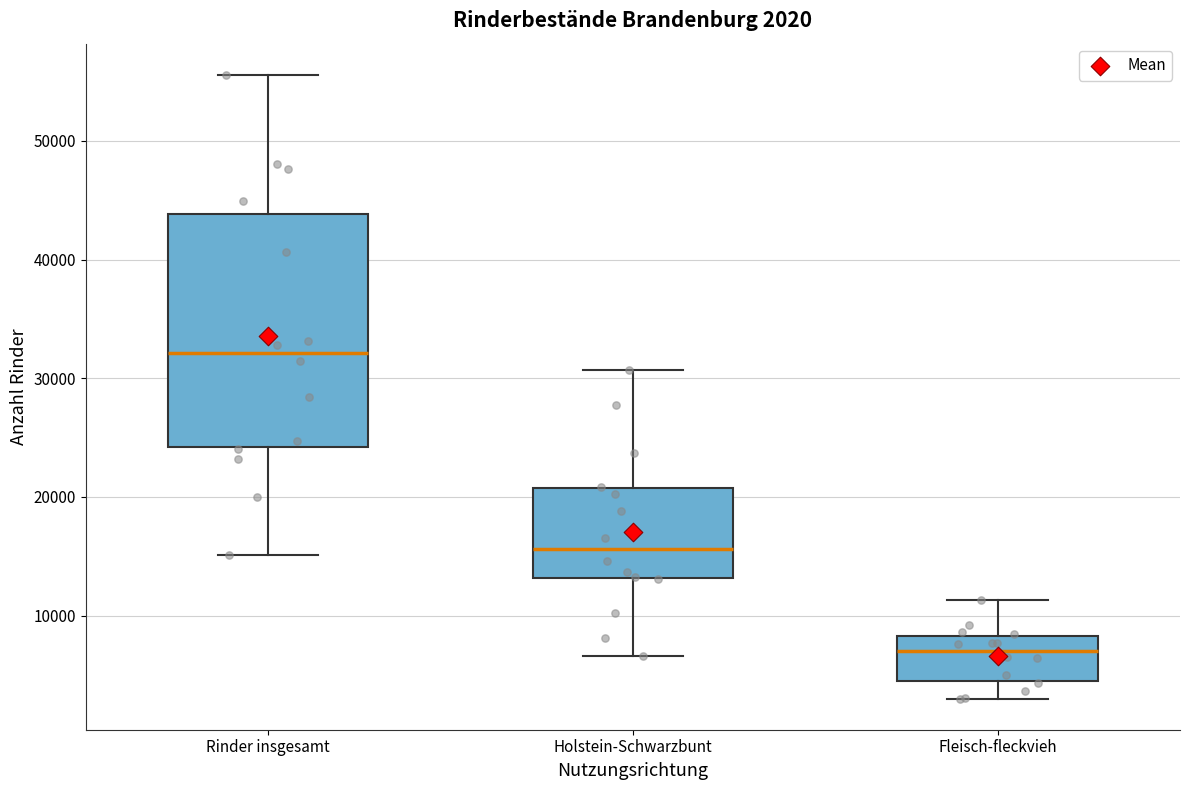

Which box has the highest median line?

Rinder insgesamt